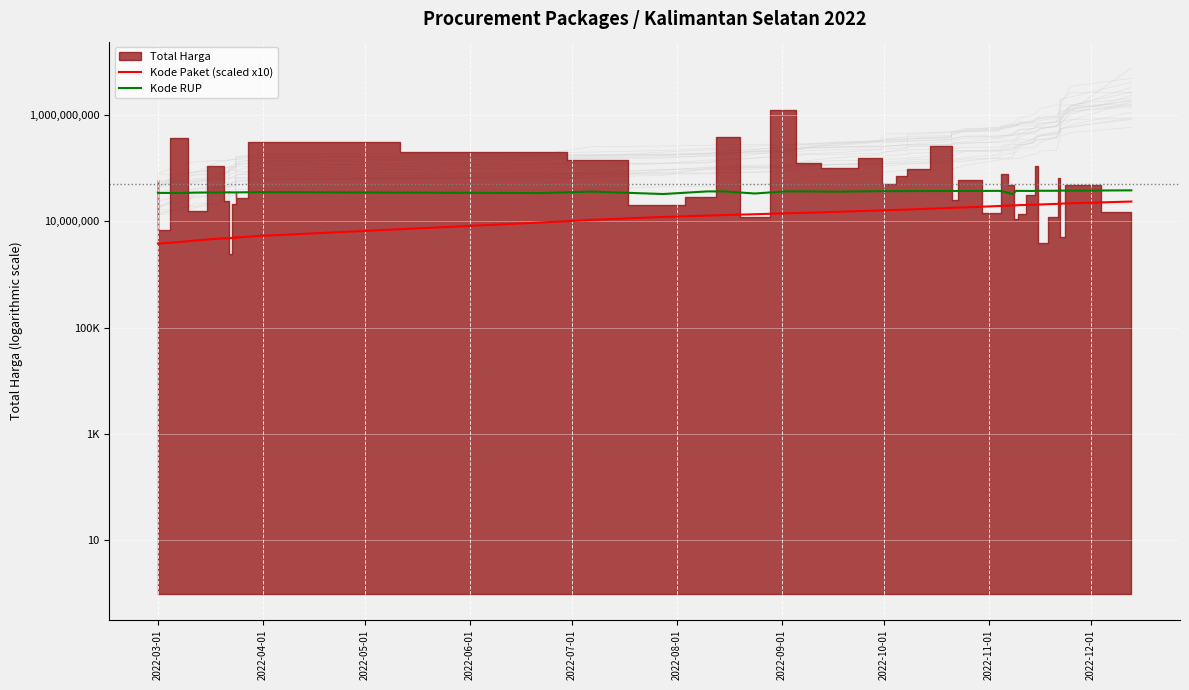

Does the chart display data point markers on the line(s)?

No